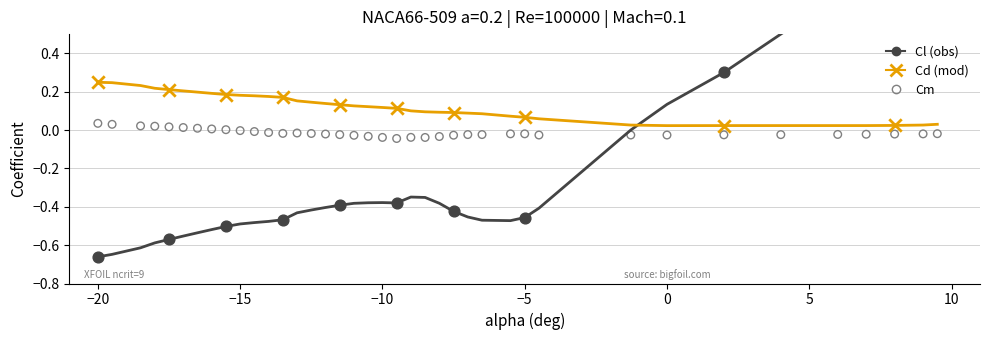

Which series has the largest Y range (max minus min)?

Cl